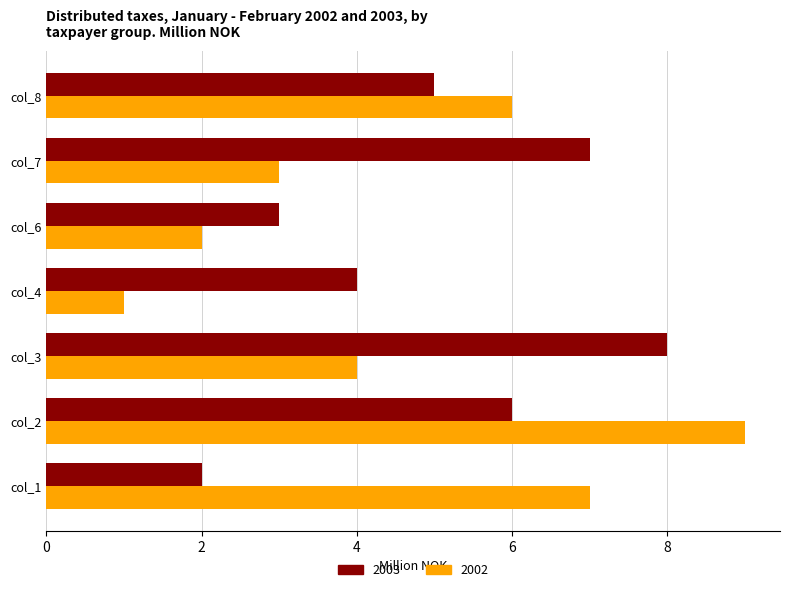

Which series has the widest spread of values?

2002